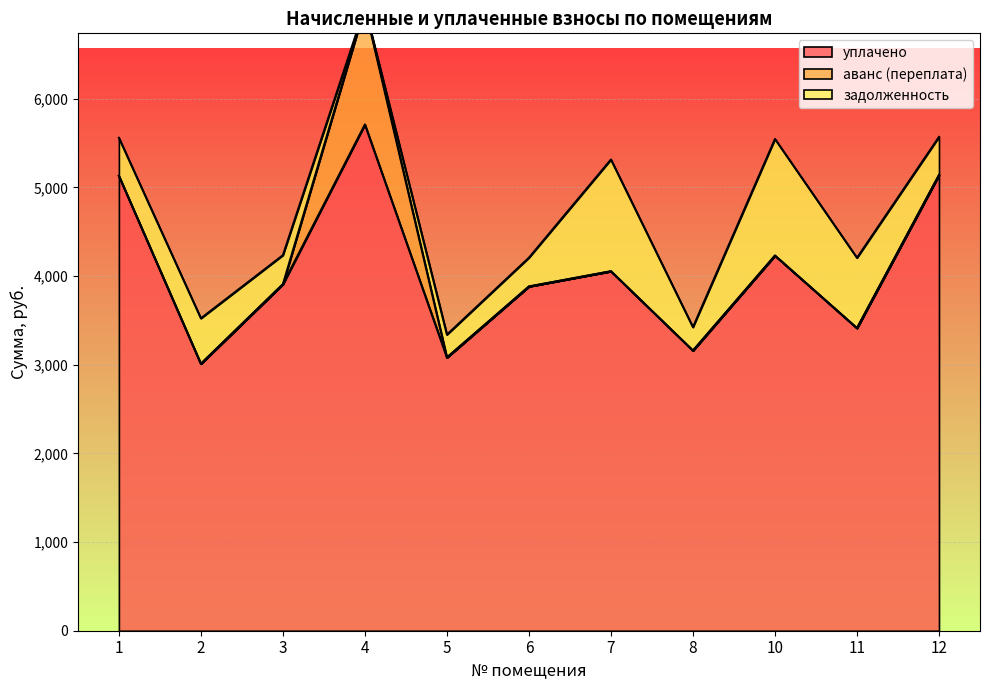

What is the spread (max minus min) of values at 7?

4054.8